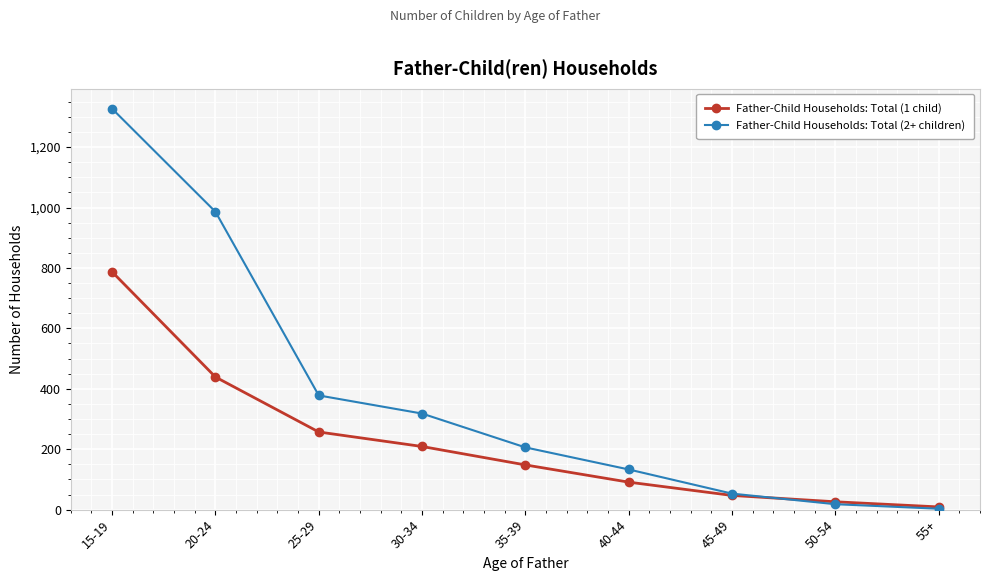

How many times do Father-Child Households: Total (1 child) and Father-Child Households: Total (2+ children) cross each other?

1